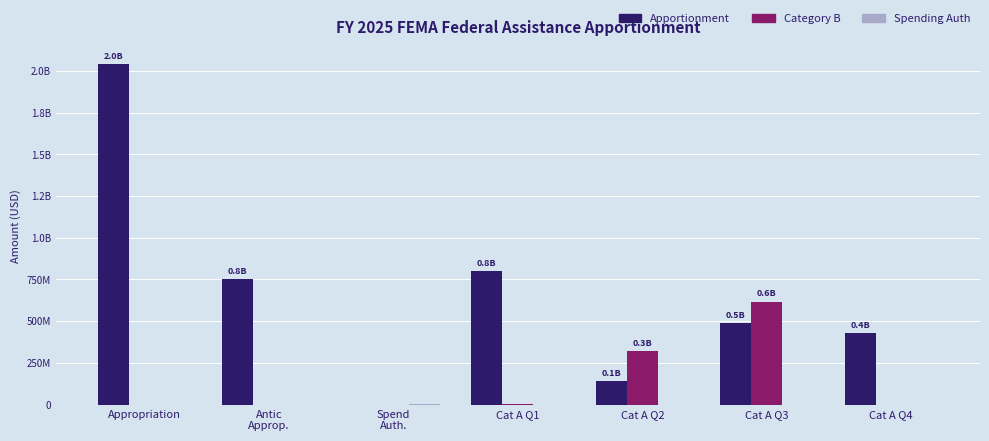

Are the bars grouped side by side (vs. stacked)?

Yes